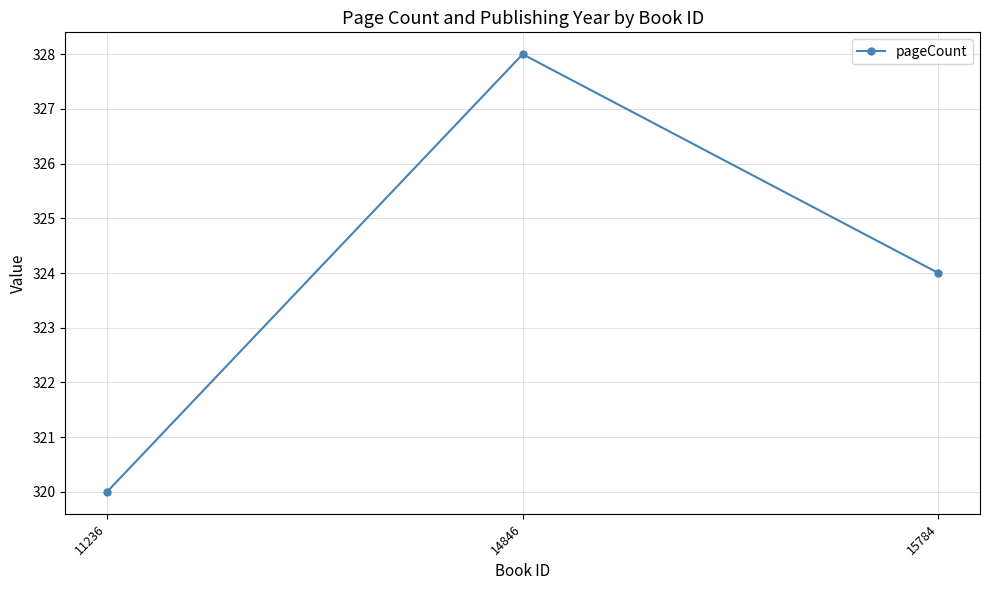

What is the value of the 2nd point from the left?

328